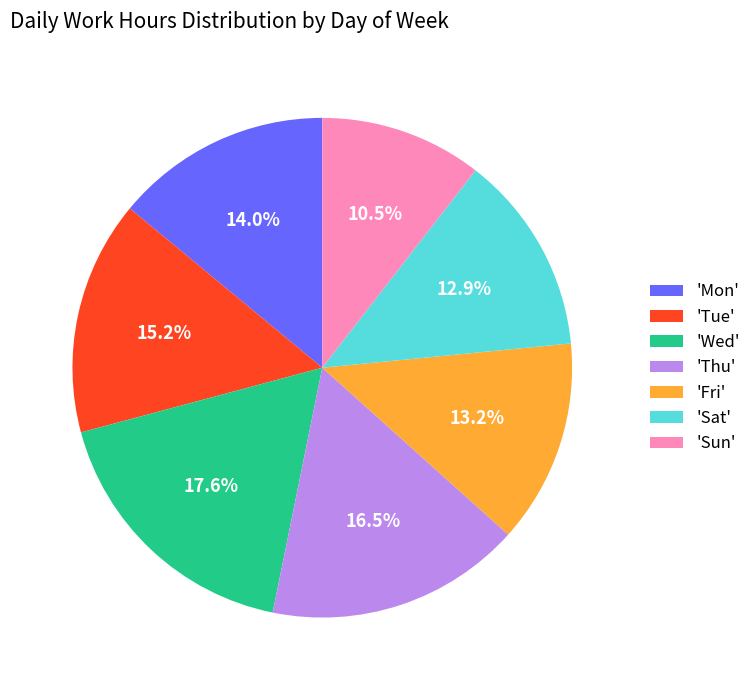

What is the ratio of the value at 'Sun' to the value at 'Tue'?

0.7